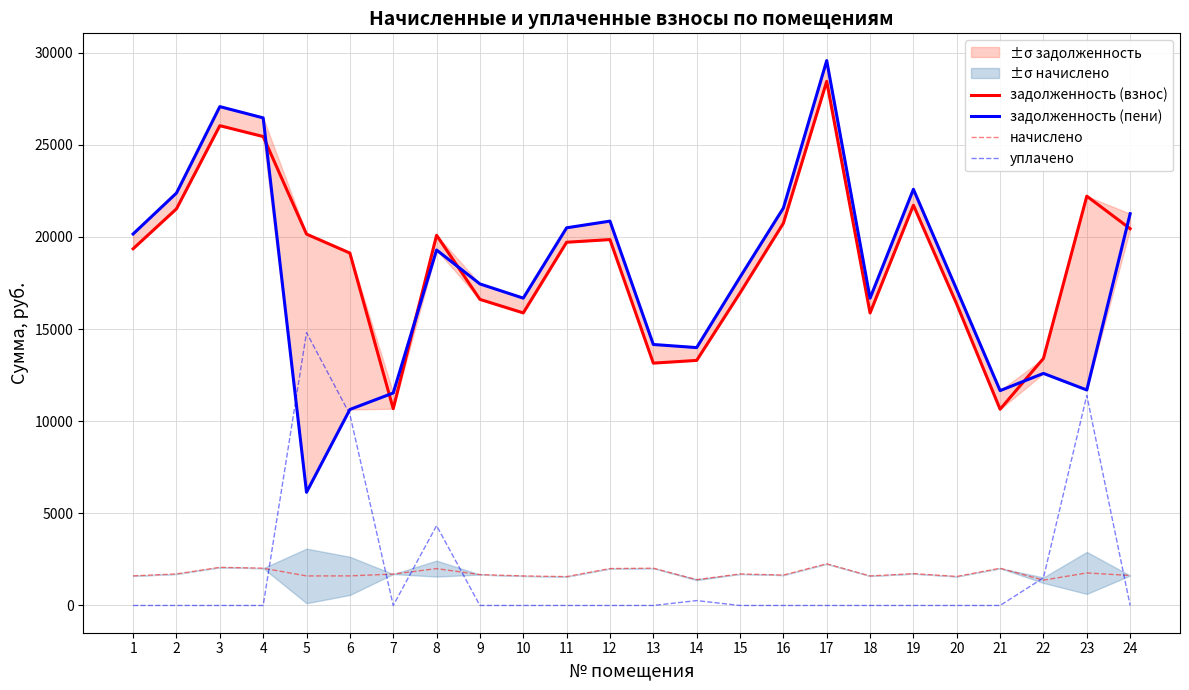

What is the difference between the maximum and minimum values in the начислено series?

889.2